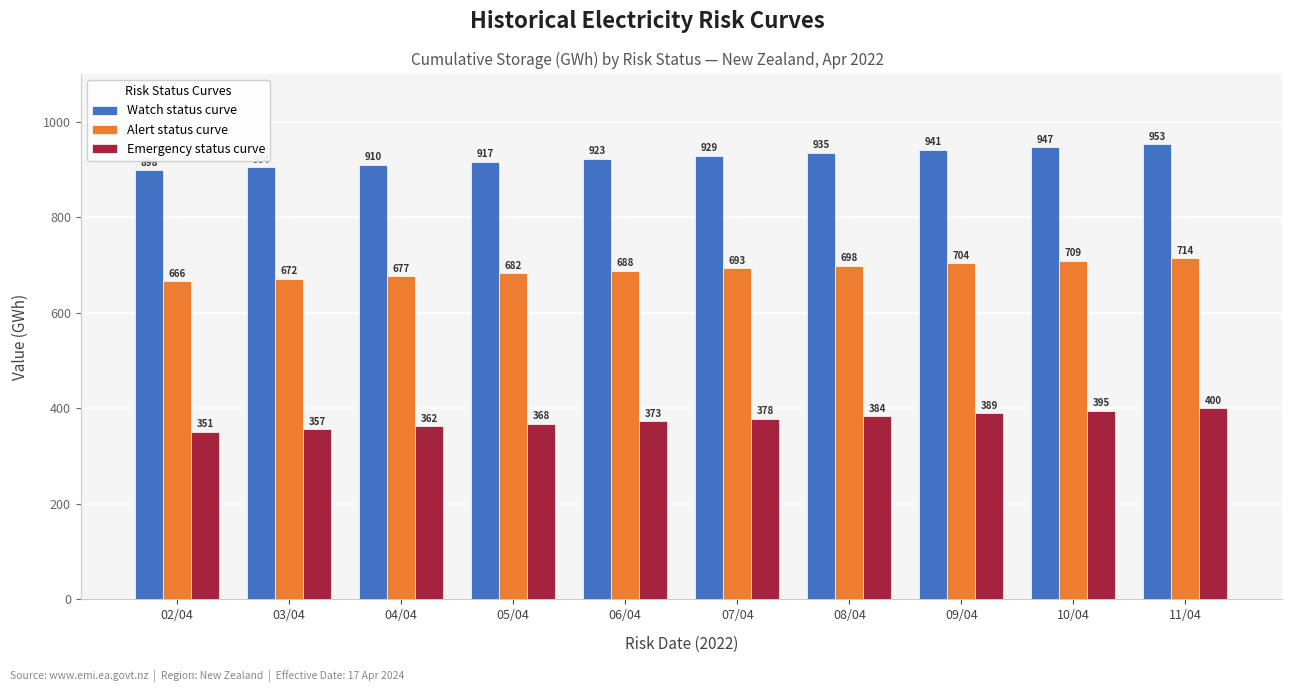

How many values in the Watch status curve series are below 928?

5